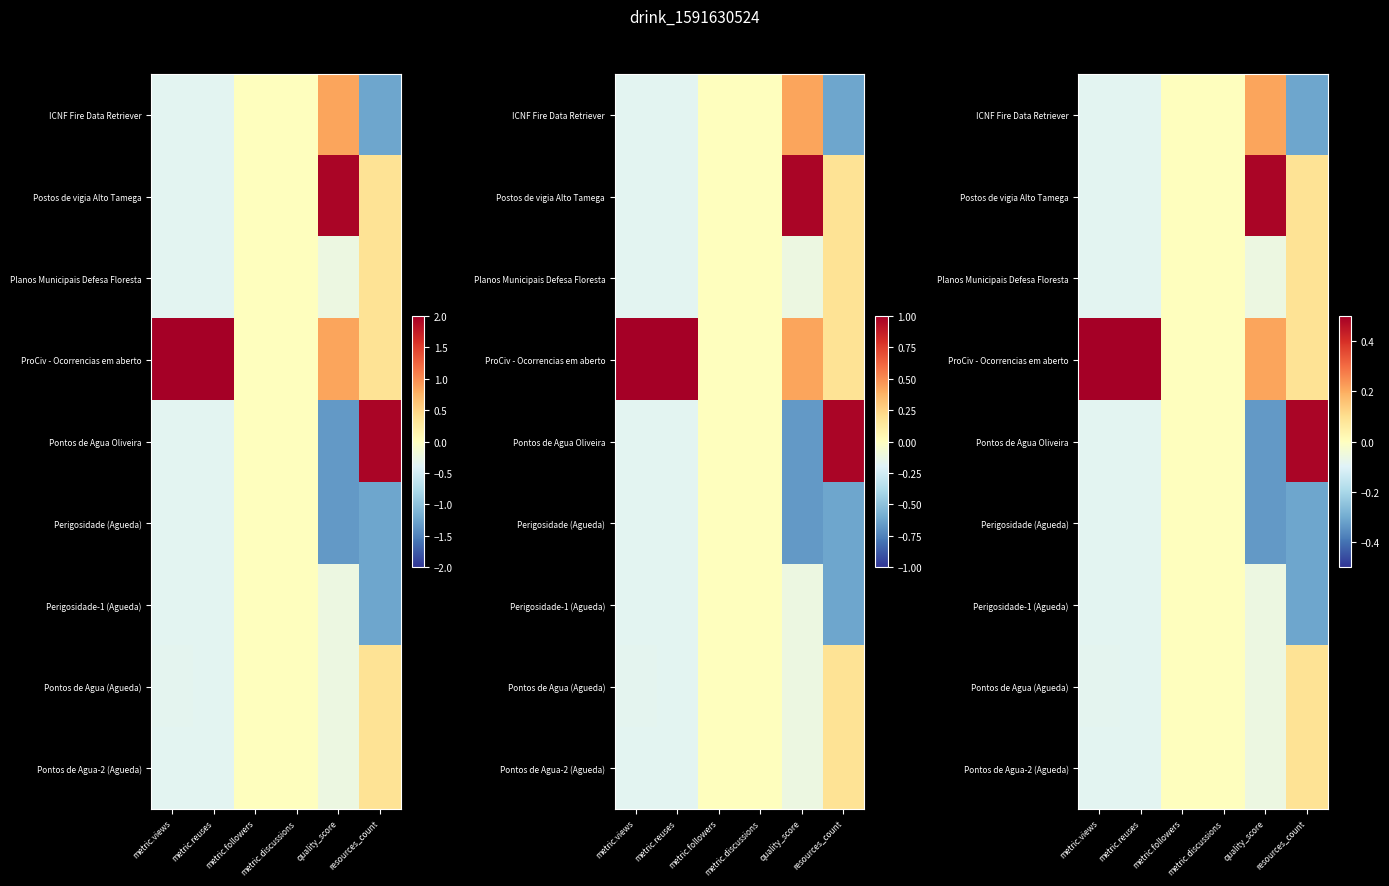

Which category has the lowest value in the Perigosidade-1 (Agueda) series?

resources_count